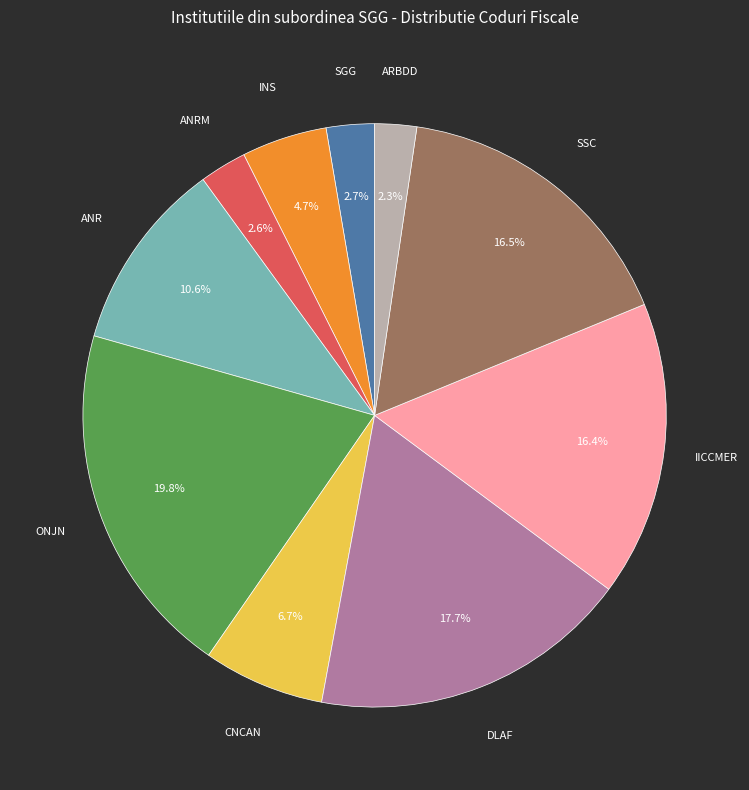

Does any single category account for the majority?

No